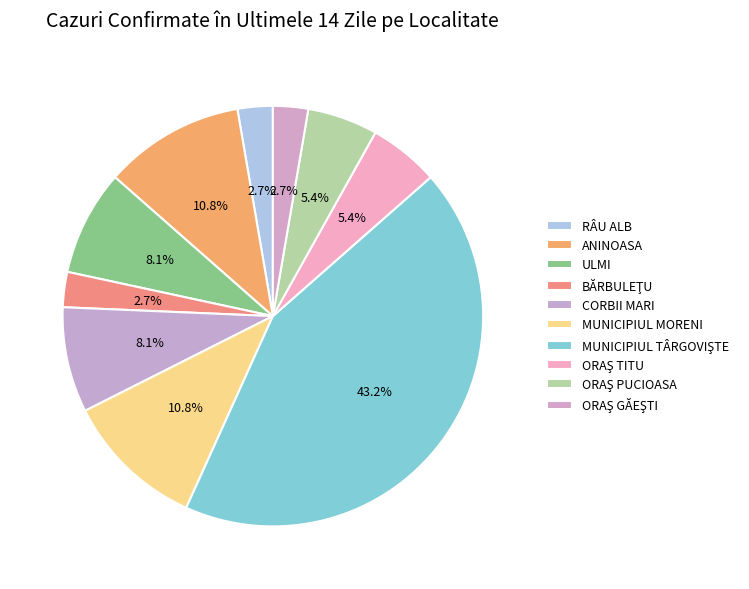

Count the number of slices in the pie.

10